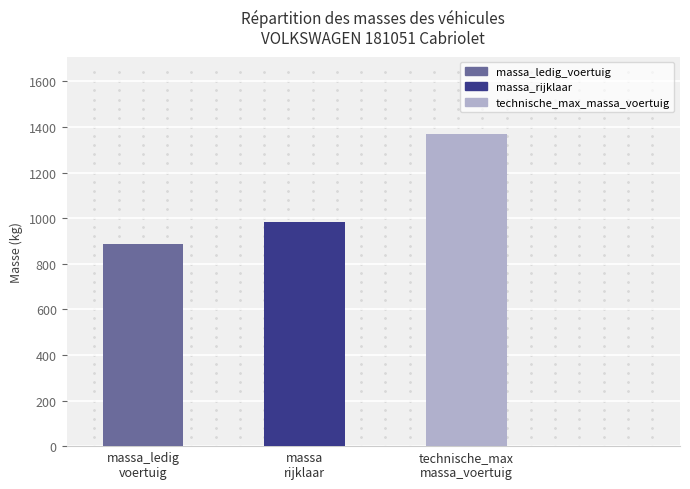

List the labels in order of value, largest first.

technische_max
massa_voertuig, massa
rijklaar, massa_ledig
voertuig